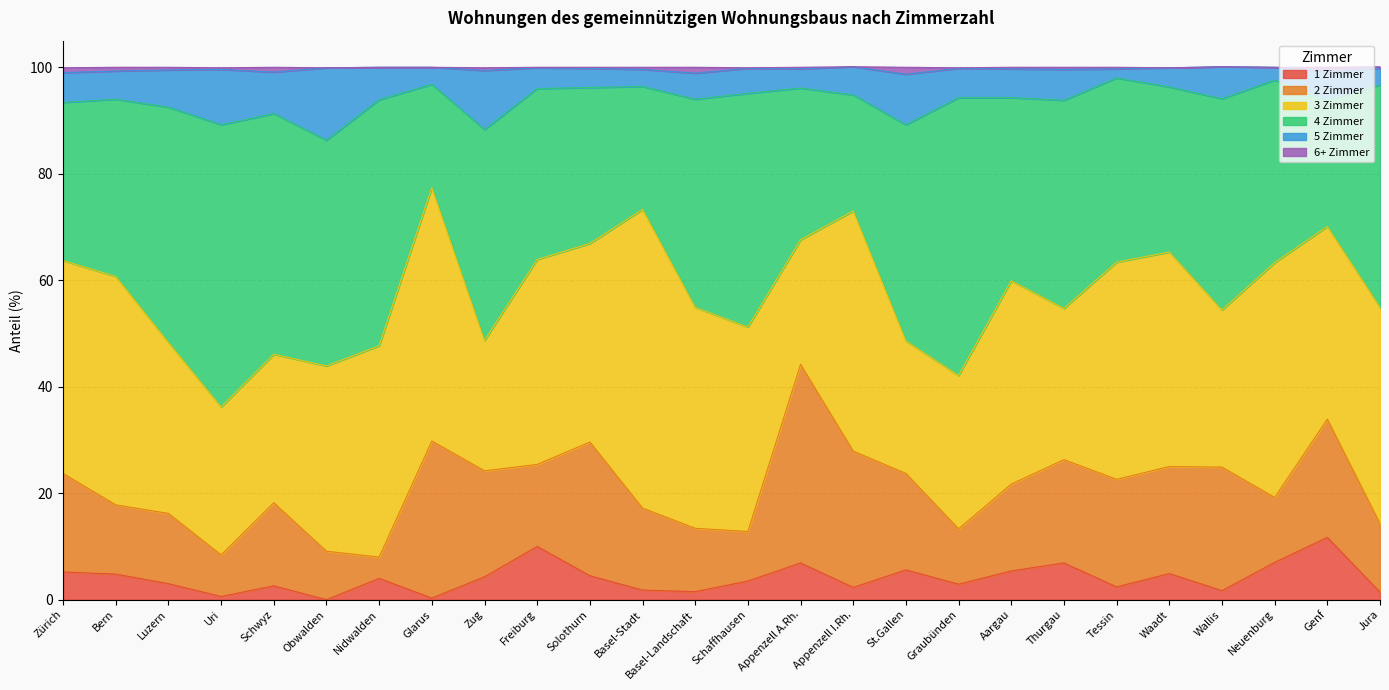

True or false: 1 Zimmer has a value of 4.5 at Solothurn.

True